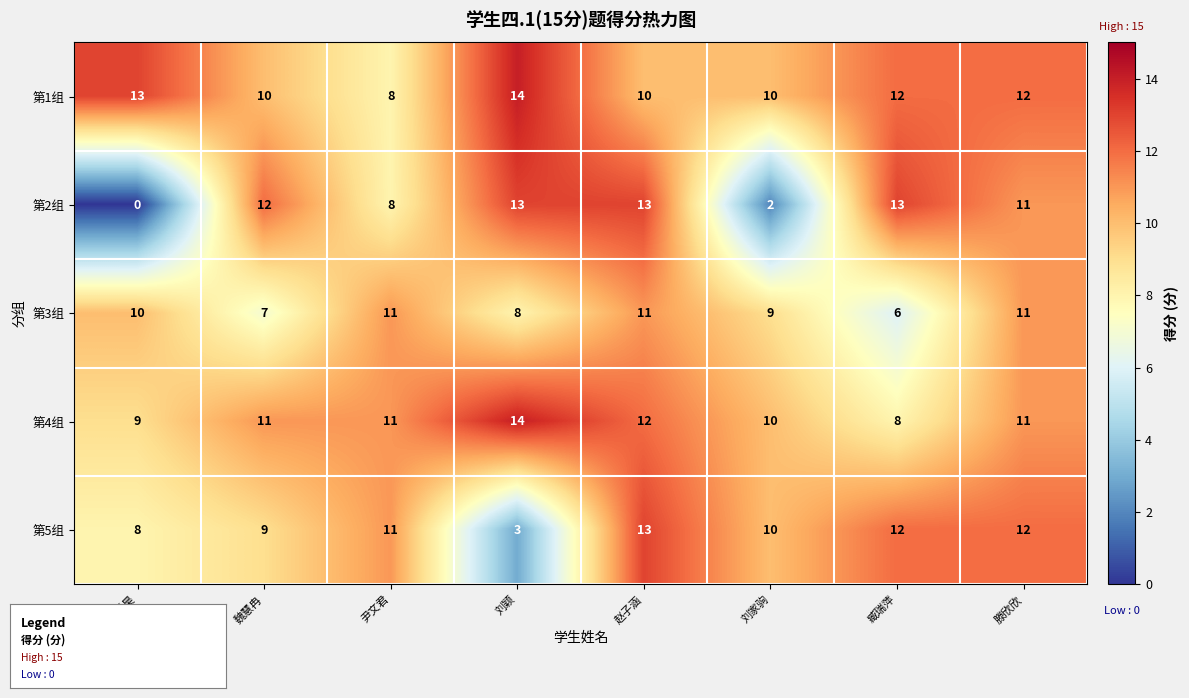

Count the 第1组 values in the range 10 to 13.

6